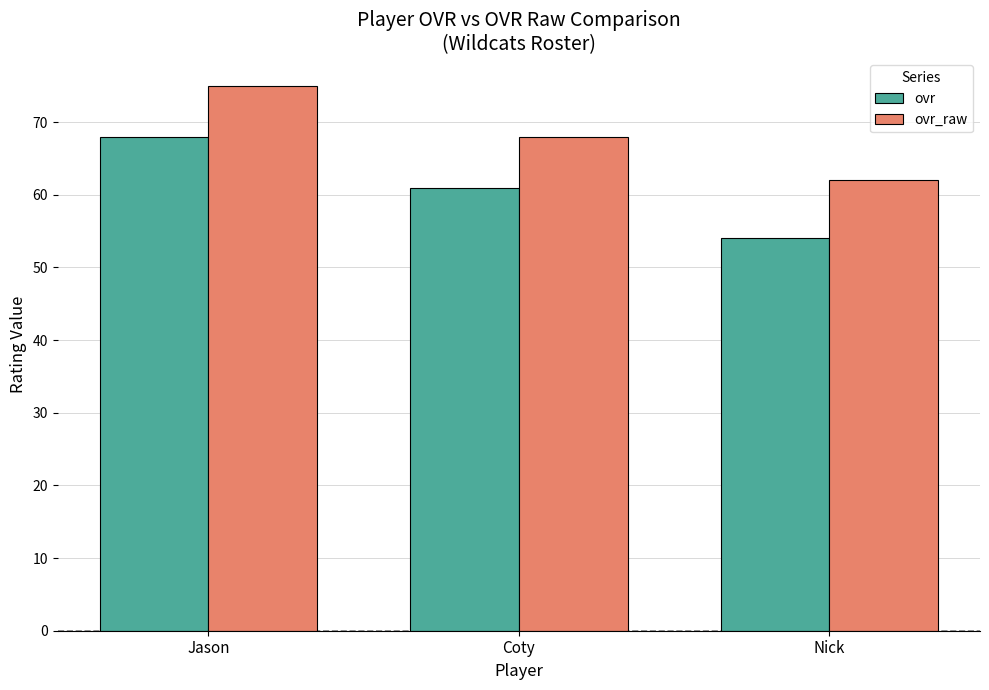

What value does the ovr_raw series have at Coty?

68